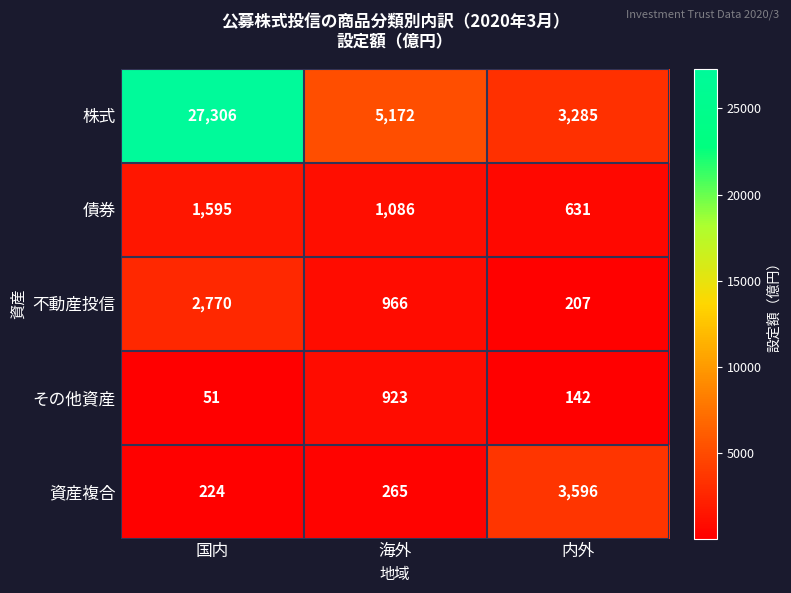

Which series has the largest range (max minus min)?

株式